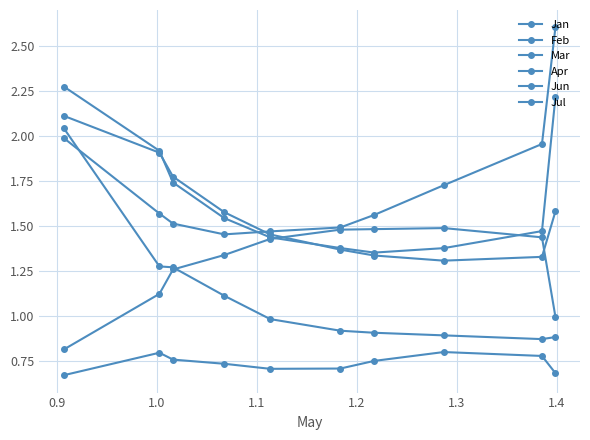

Which series ends up on top after the final intersection of Jan and Apr?

Apr